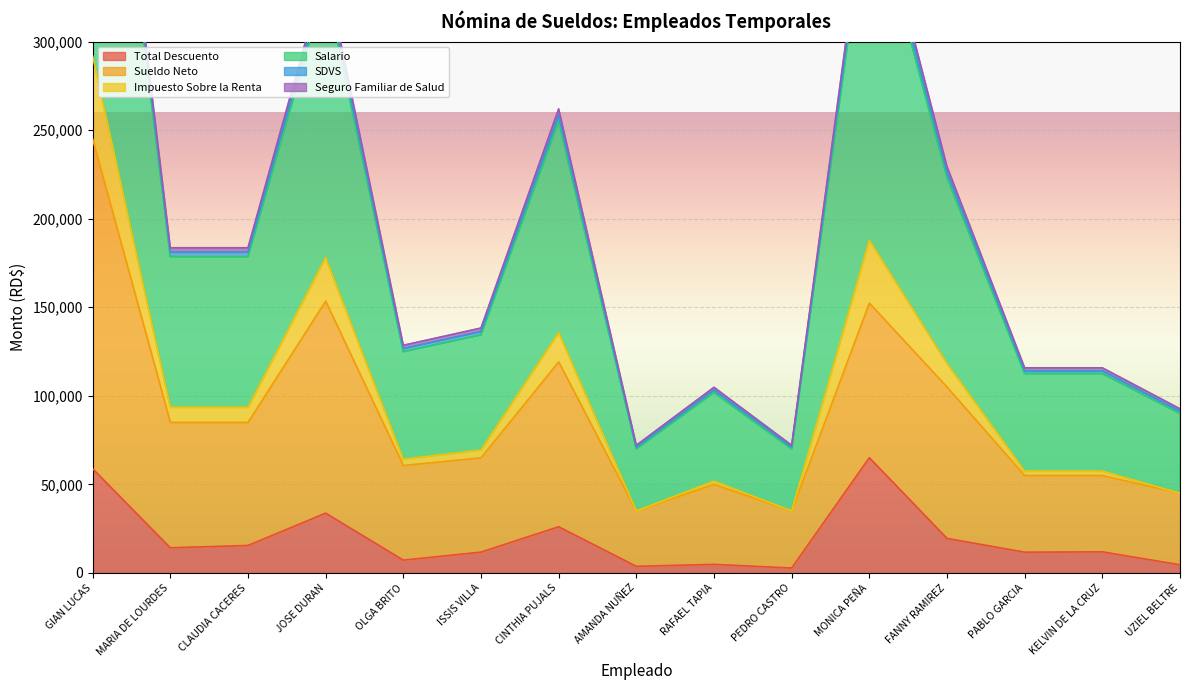

Is it true that Salario equals 398624.9 at MONICA PEÑA?

True